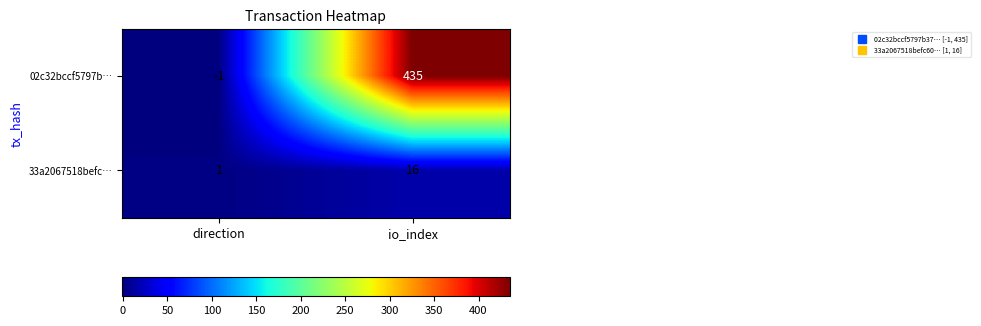

Is it true that 33a2067518befc… equals 2 at direction?

False